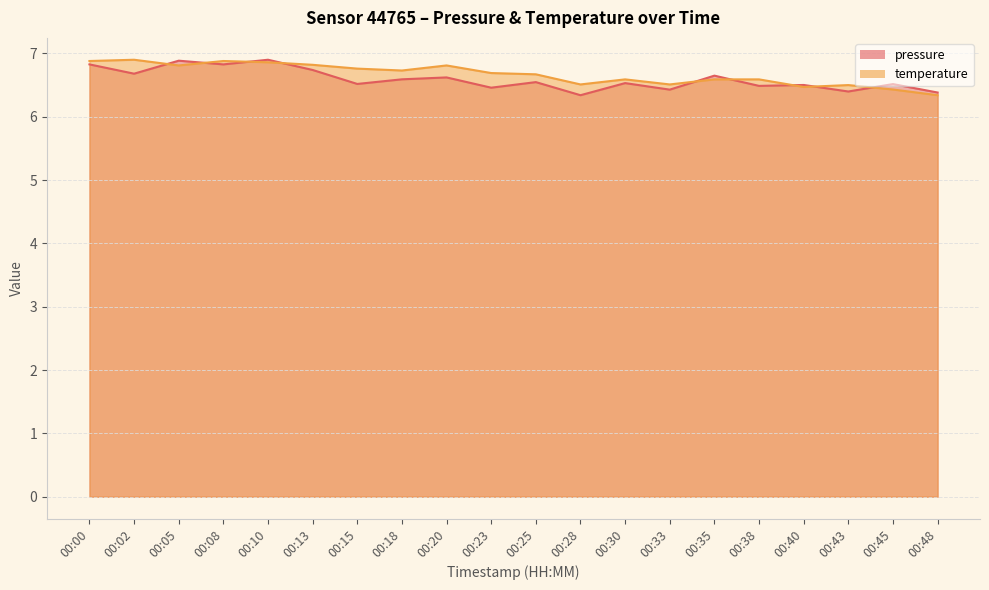

Is the value of temperature at 00:05 greater than the value of pressure at 00:05?

No